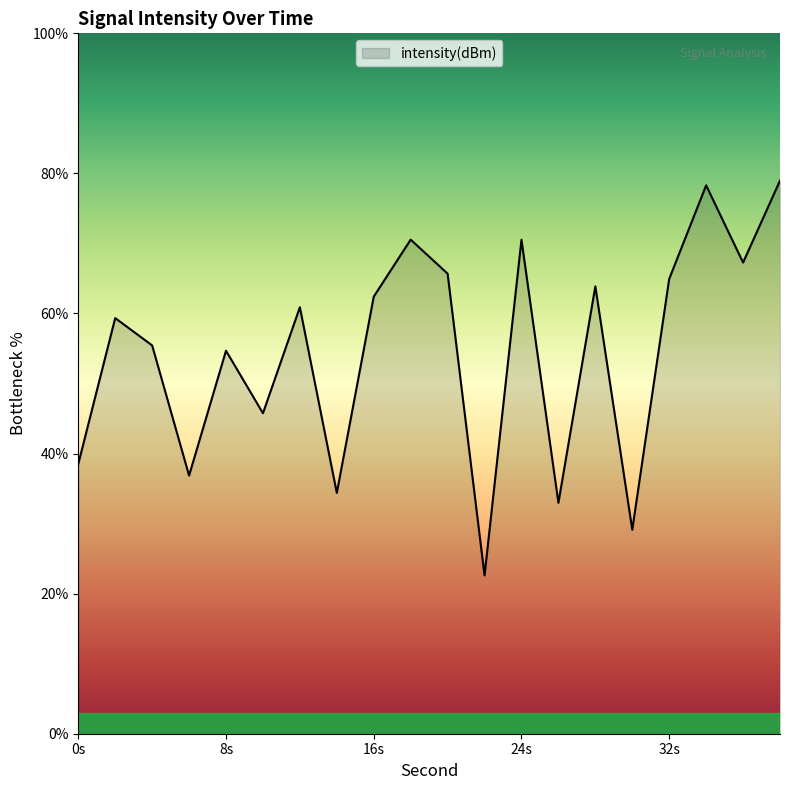

Reading right to left, list all the values displayed in this chart.

79.0	67.3	78.3	64.9	29.1	63.9	33.0	70.5	22.6	65.7	70.5	62.4	34.4	60.9	45.8	54.7	36.9	55.4	59.3	38.5